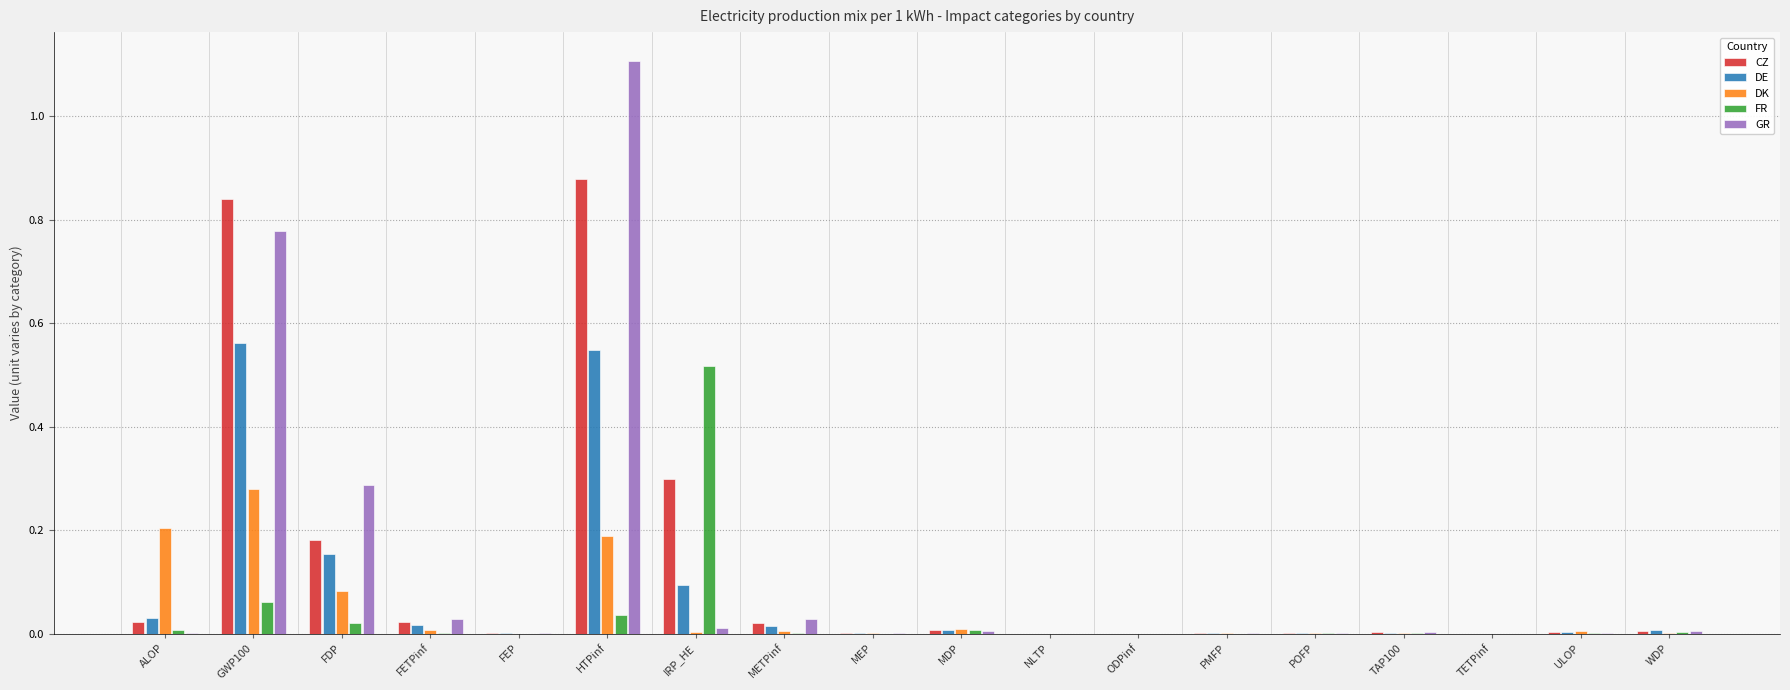

What is the sum of all FR values?

0.7